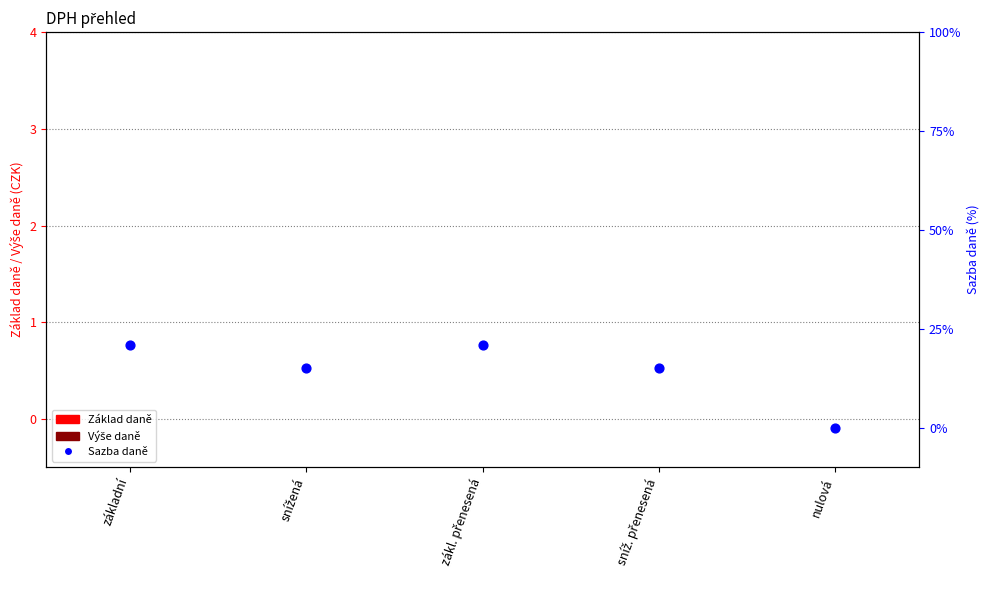

Which series has the largest total across all categories?

Sazba daně